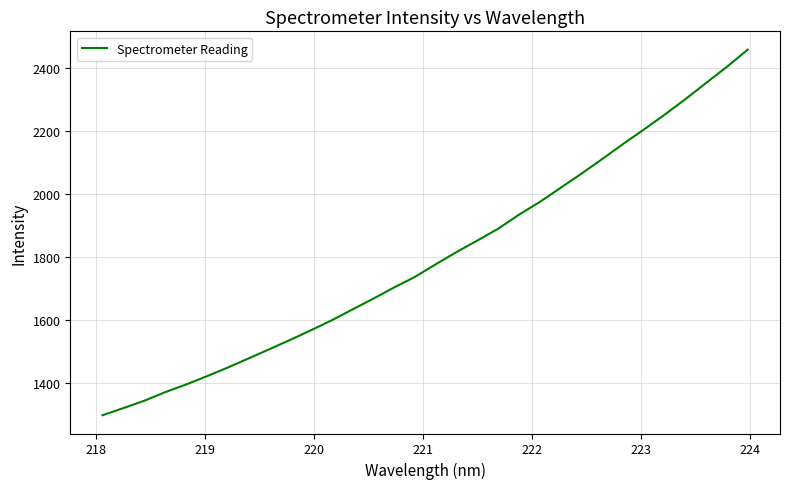

How many series are shown in this chart?

1